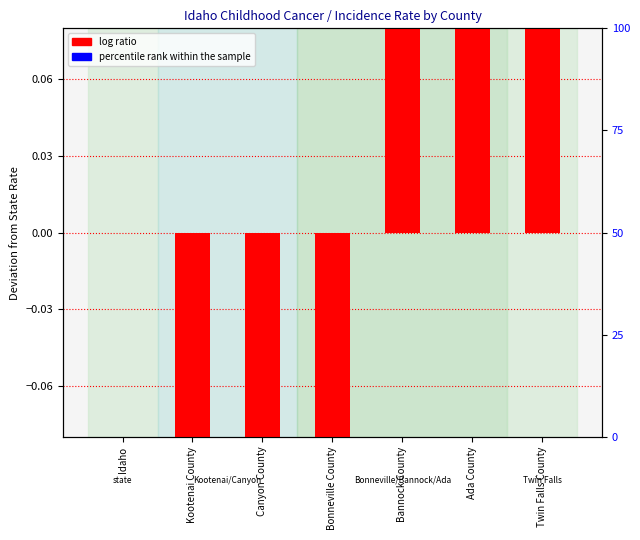

What are all the series names shown in the legend?

log ratio, percentile rank within the sample